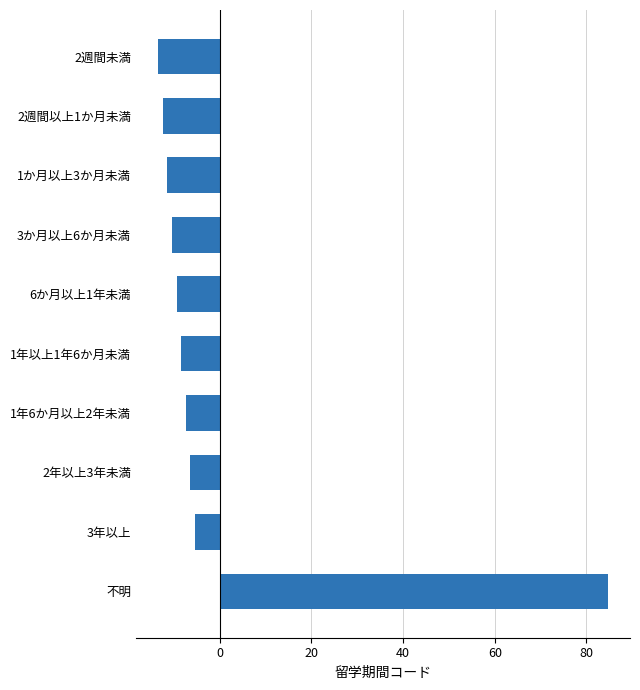

Which has a higher value, 6か月以上1年未満 or 2年以上3年未満?

2年以上3年未満